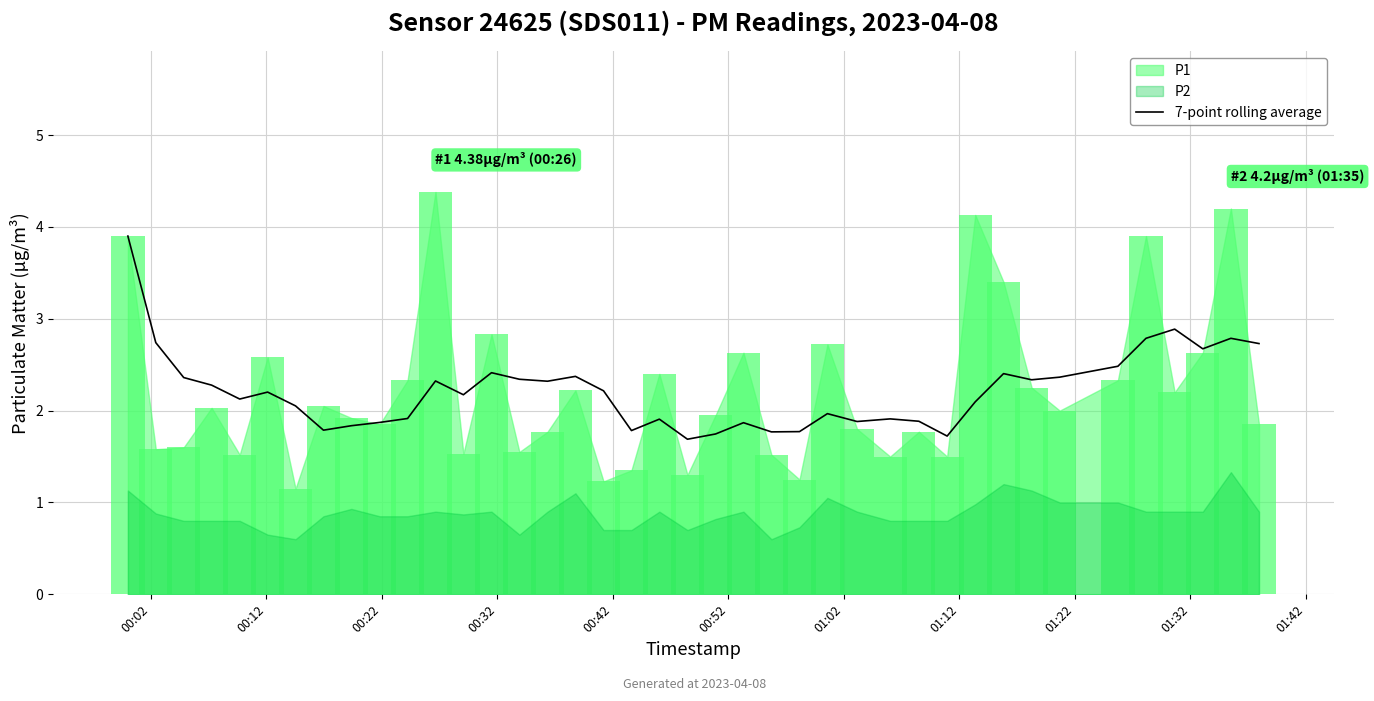

Reading right to left, extract all data points from this chart.

2.7	2.8	2.7	2.9	2.8	2.5	2.4	2.3	2.4	2.1	1.7	1.9	1.9	1.9	2.0	1.8	1.8	1.9	1.7	1.7	1.9	1.8	2.2	2.4	2.3	2.3	2.4	2.2	2.3	1.9	1.9	1.8	1.8	2.1	2.2	2.1	2.3	2.4	2.7	3.9